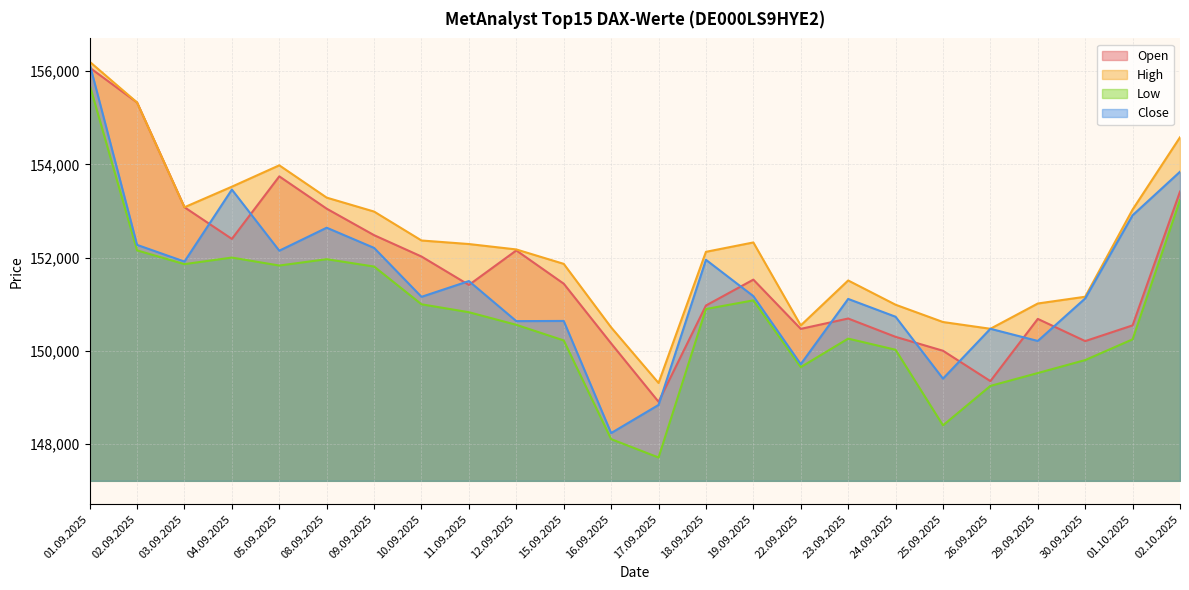

Is it true that Low equals 151968 at 08.09.2025?

True